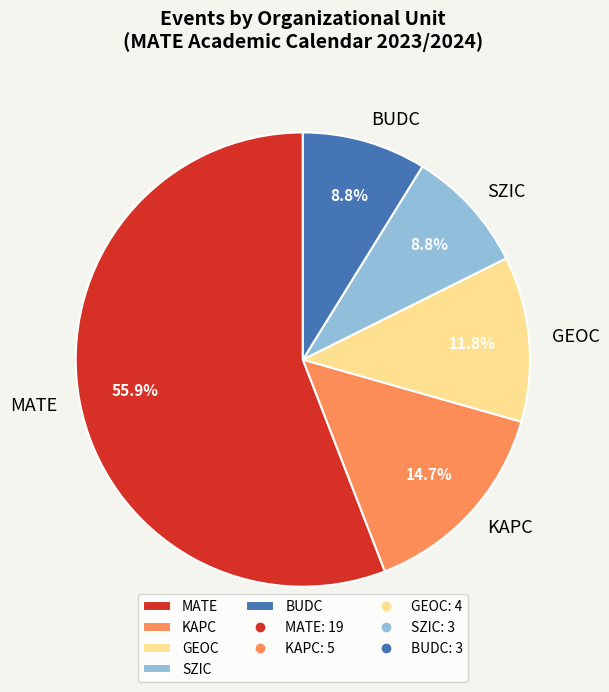

How many slices are in this pie chart?

5